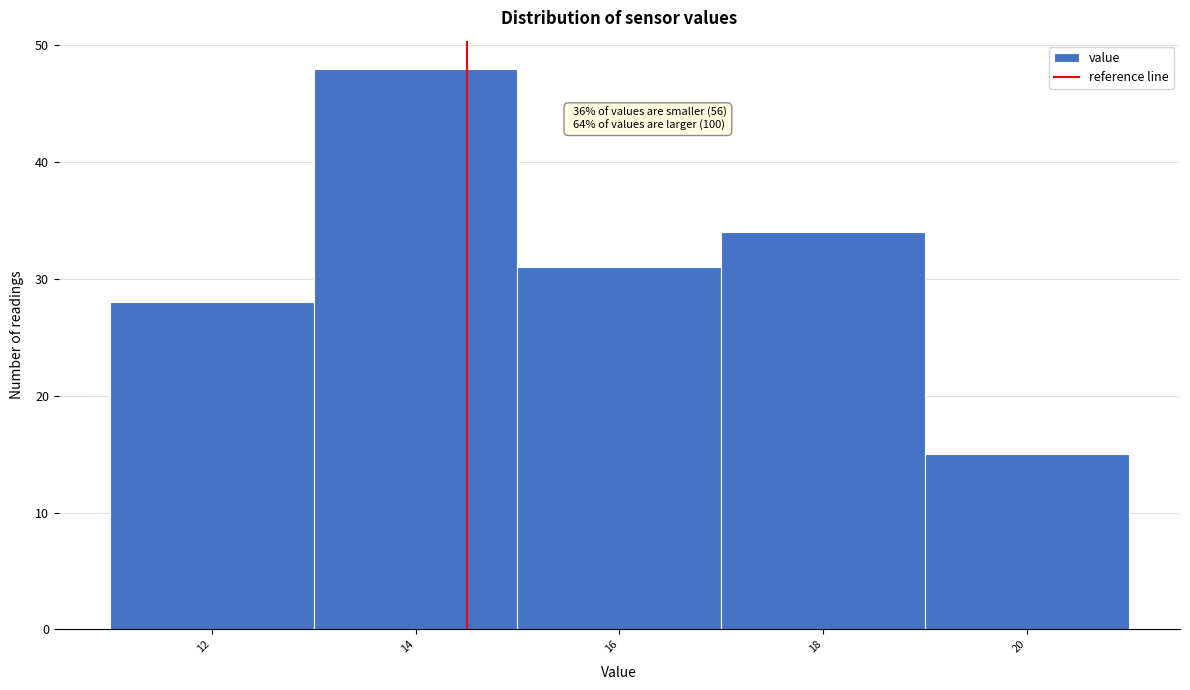

Reading right to left, extract all data points from this chart.

20=15	18=34	16=31	14=48	12=28